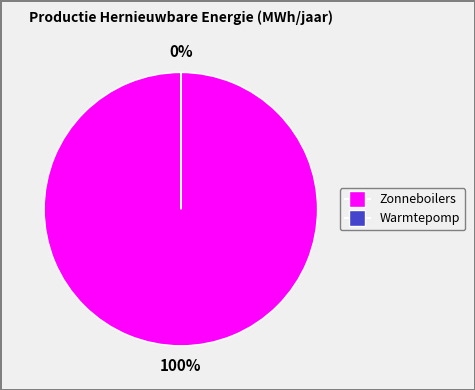

What is the smallest slice in the pie chart?

Warmtepomp